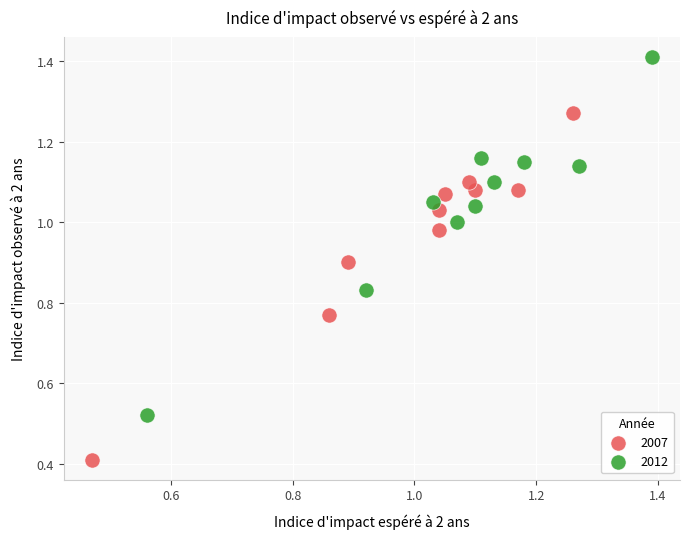

What are all the series names shown in the legend?

2007, 2012